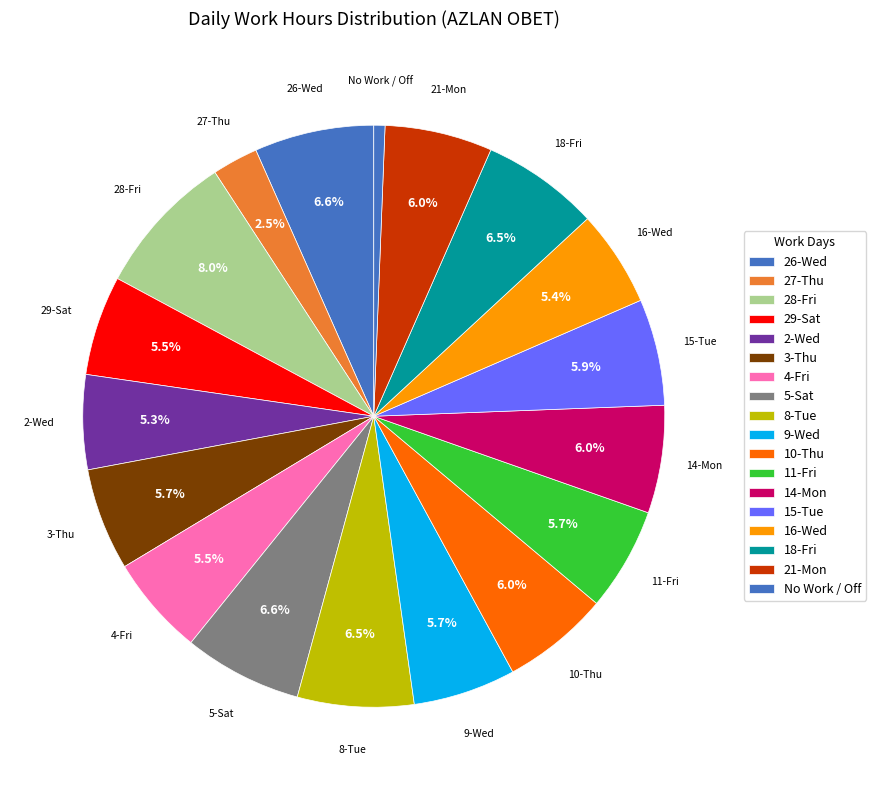

Is it true that 14-Mon is 6% of the pie?

True